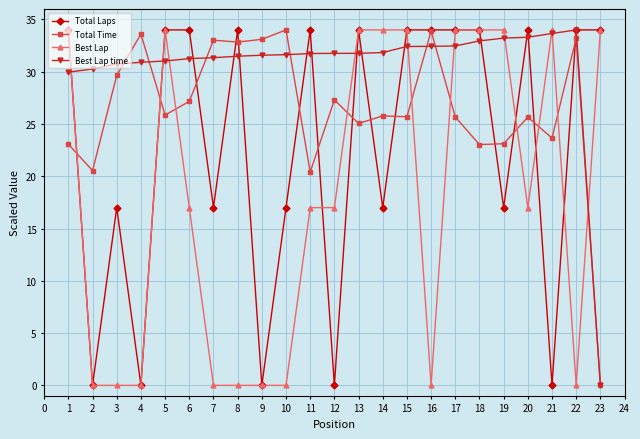

The Best Lap series shows 46.6 at 18. True or false?

False